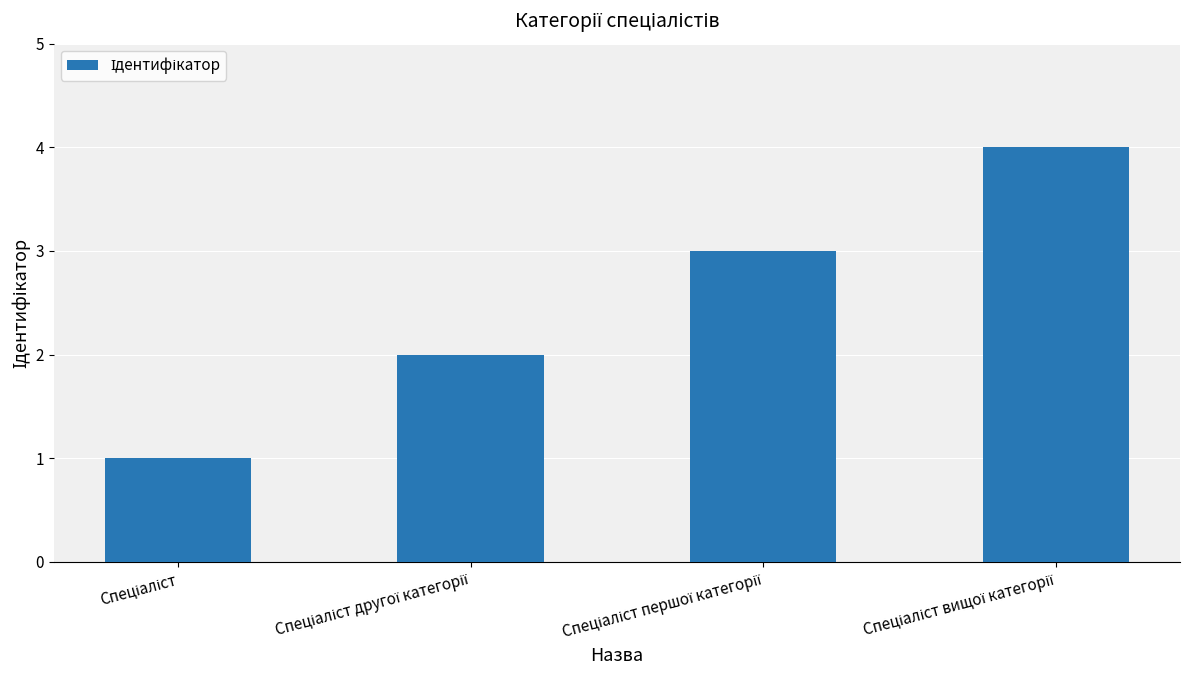

What is the difference between the maximum and minimum values?

3